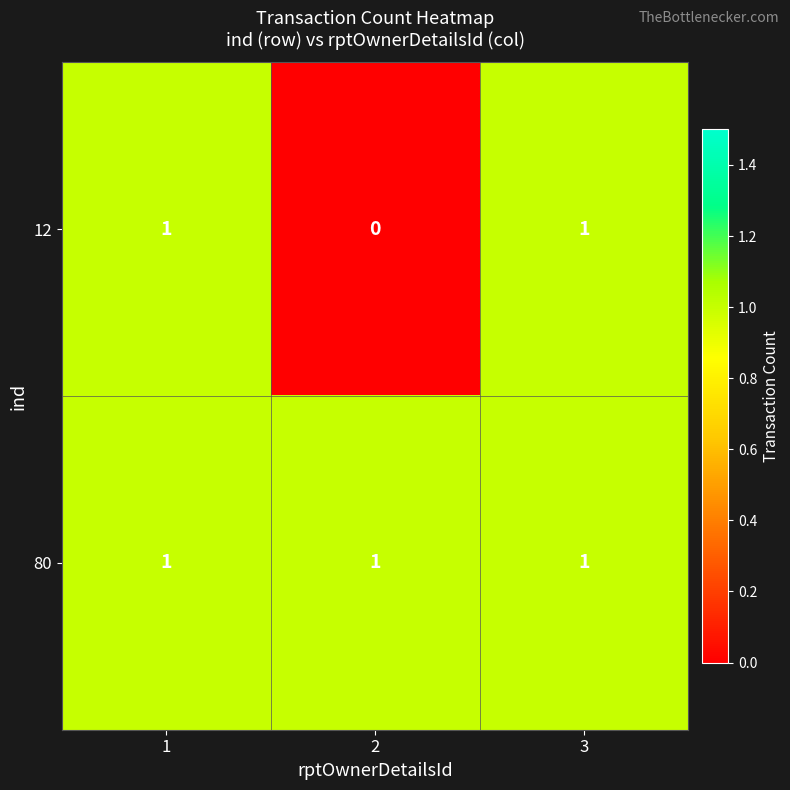

Reading left to right, list all the values displayed in this chart.

12: 1	0	1
80: 1	1	1